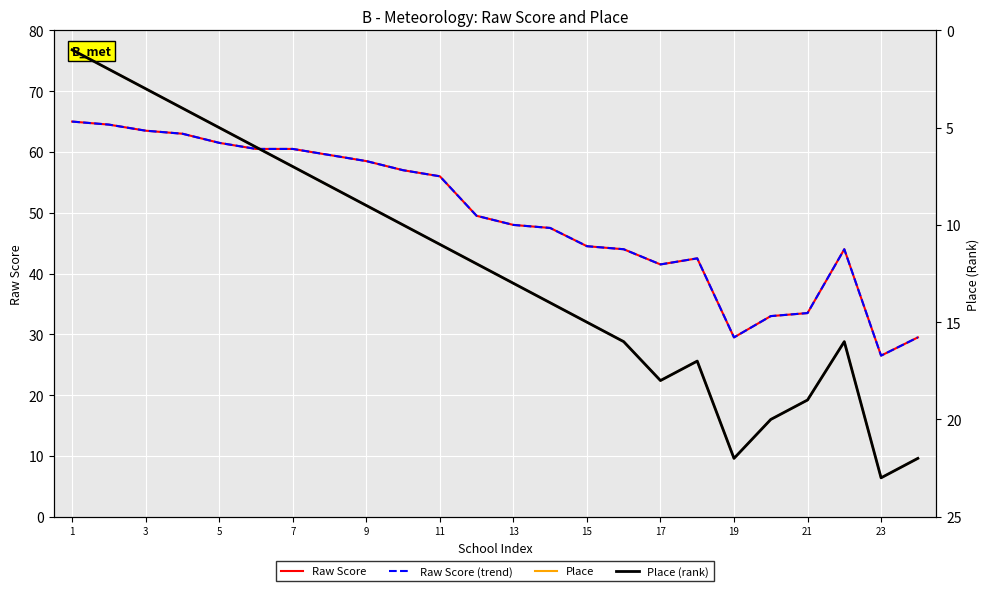

True or false: Raw Score and Place (rank) intersect in this chart.

False